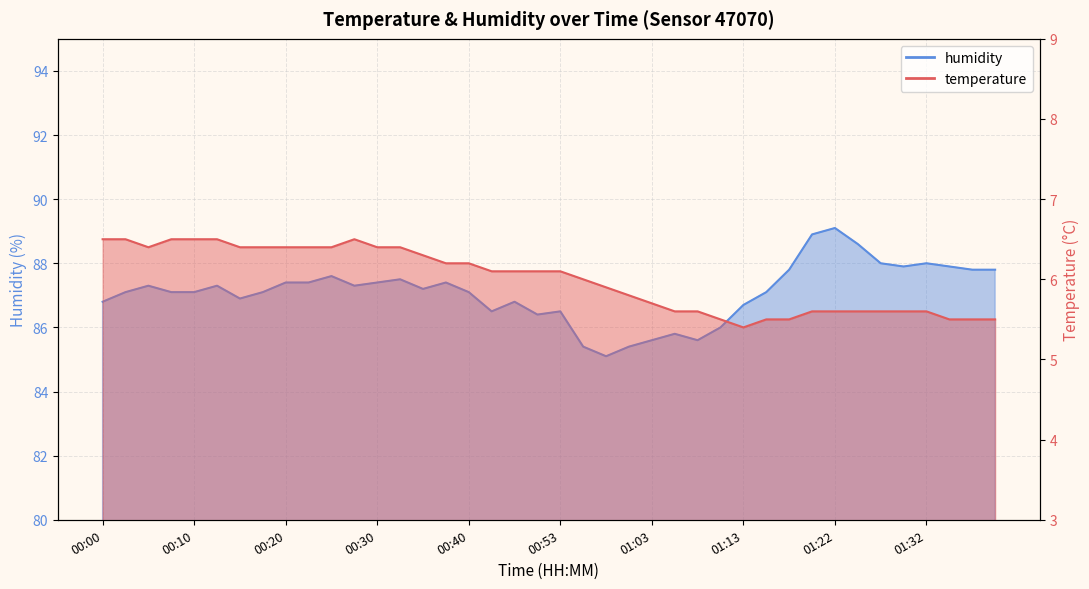

What position from the left is 01:05?

26